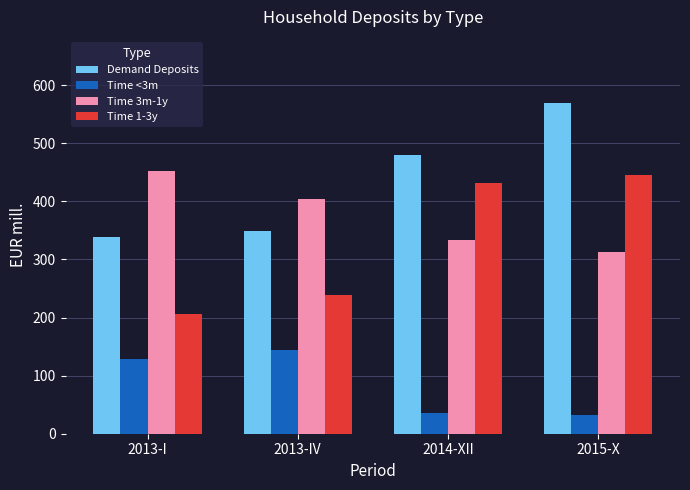

What is the difference between the maximum and second lowest values in the Time <3m series?

108.5